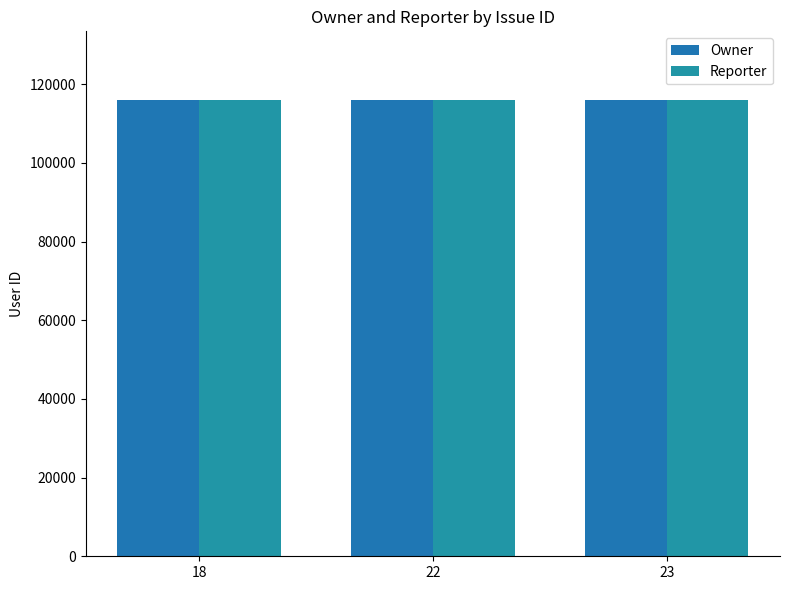

How many data points does each series have?

3